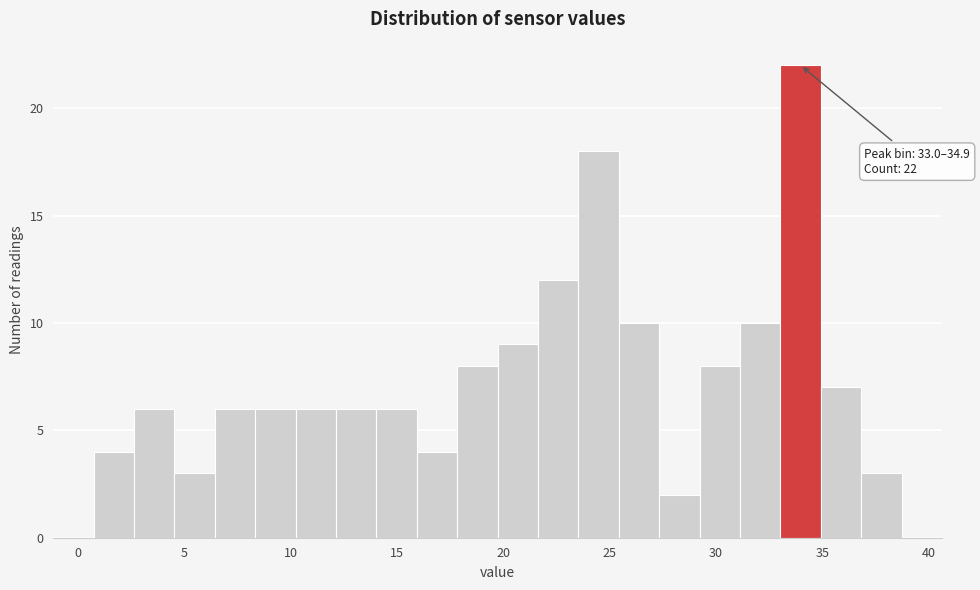

Read against the x-axis, roughly where is the centre of the tallest bar?

34.0